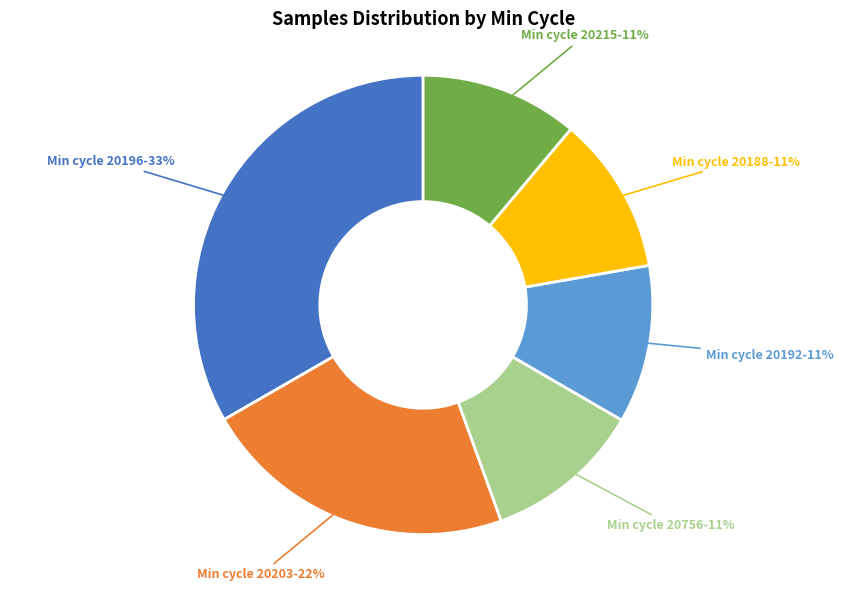

Is it true that Min cycle 20203 is 33% of the pie?

False